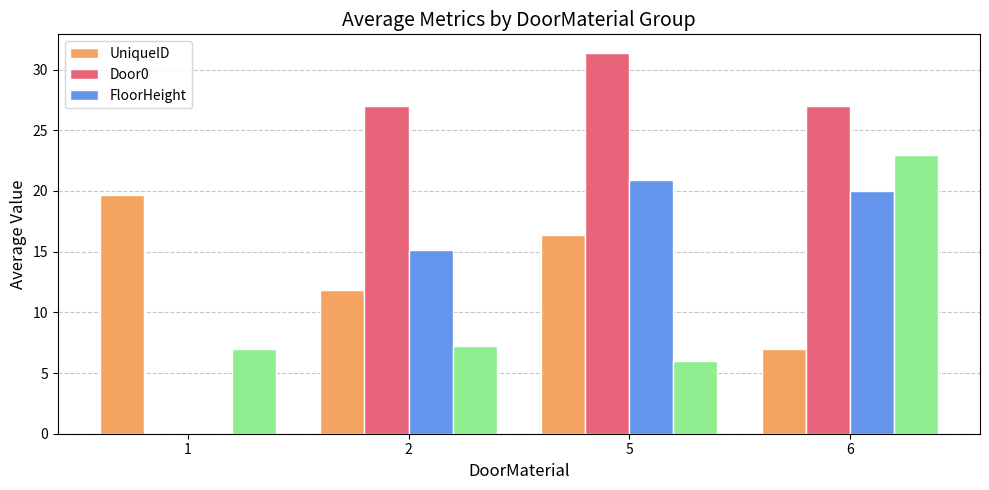

Rank the series by their maximum value, from lowest to highest.

UniqueID, FloorHeight, Door0